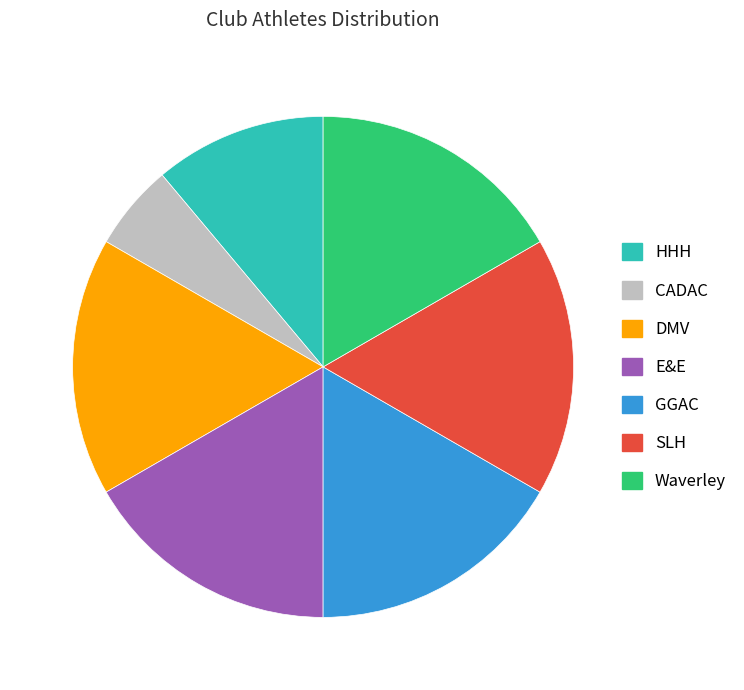

Which has a higher value, HHH or GGAC?

GGAC